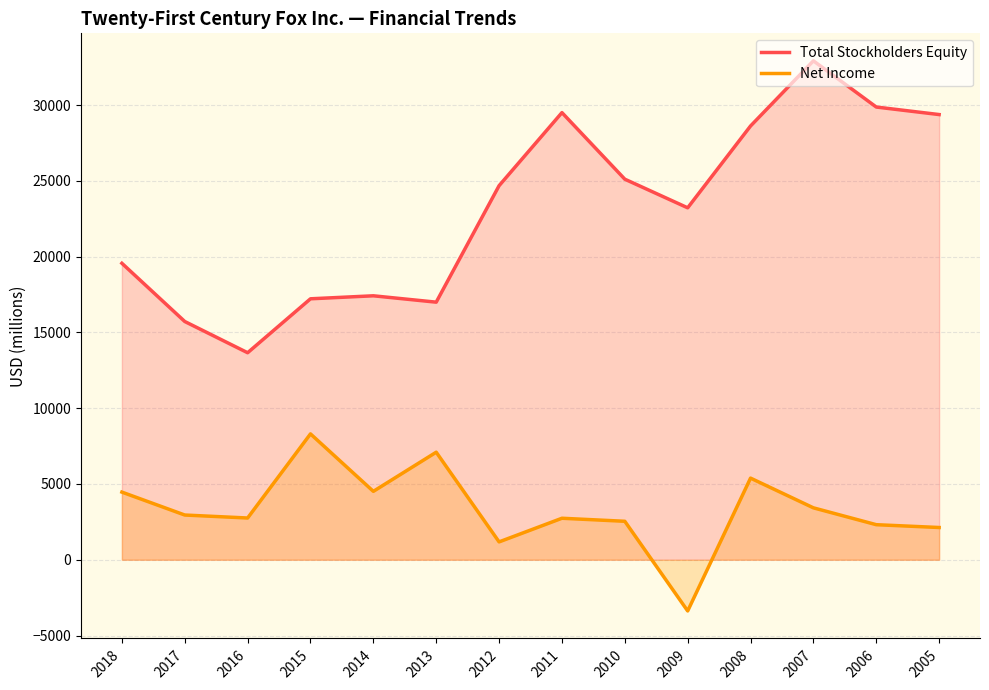

In Net Income, how many points are lower than both neighbors (excluding endpoints)?

4